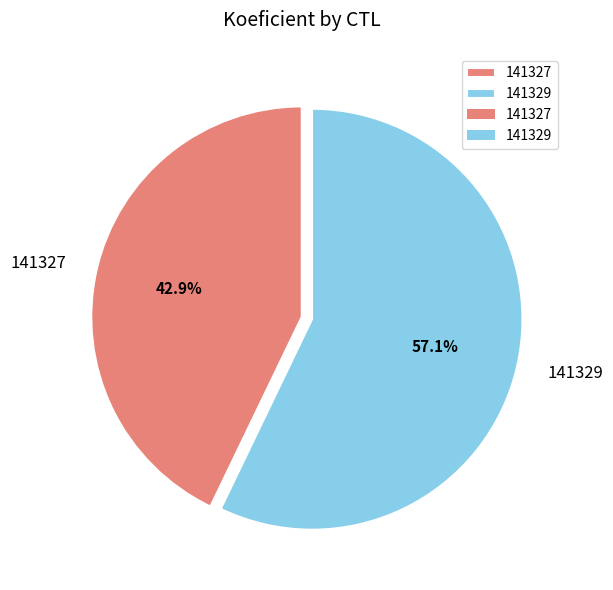

Is it true that 141327 is 43% of the pie?

True